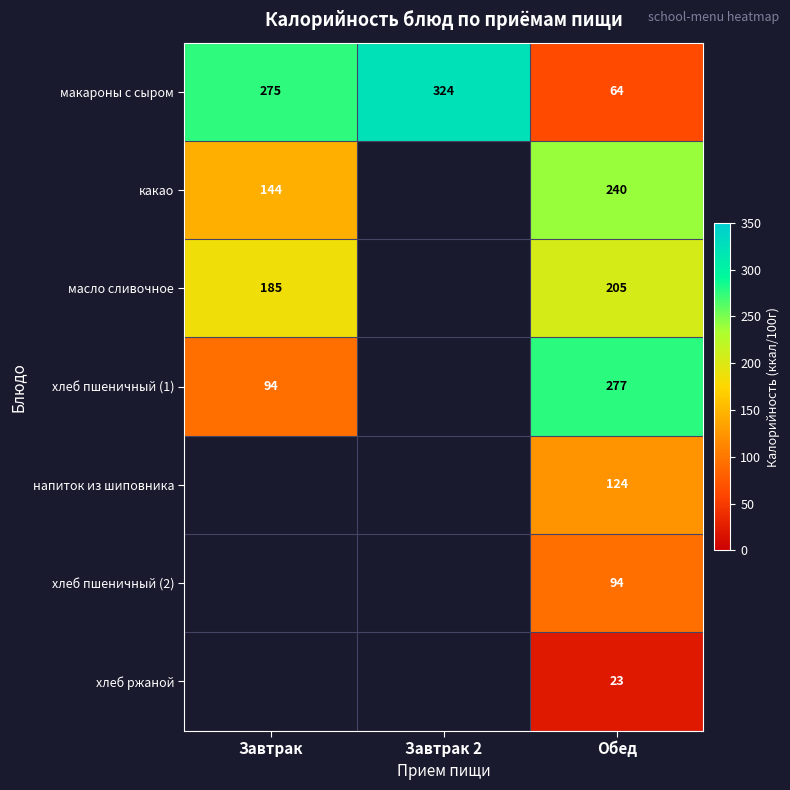

At which category is the sum across all series the highest?

Обед